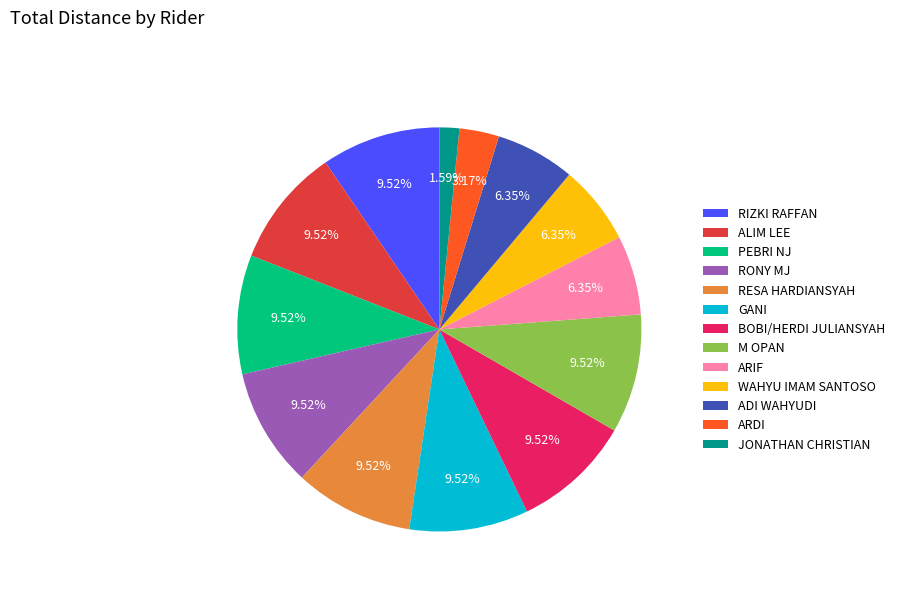

How many slices are in this pie chart?

13